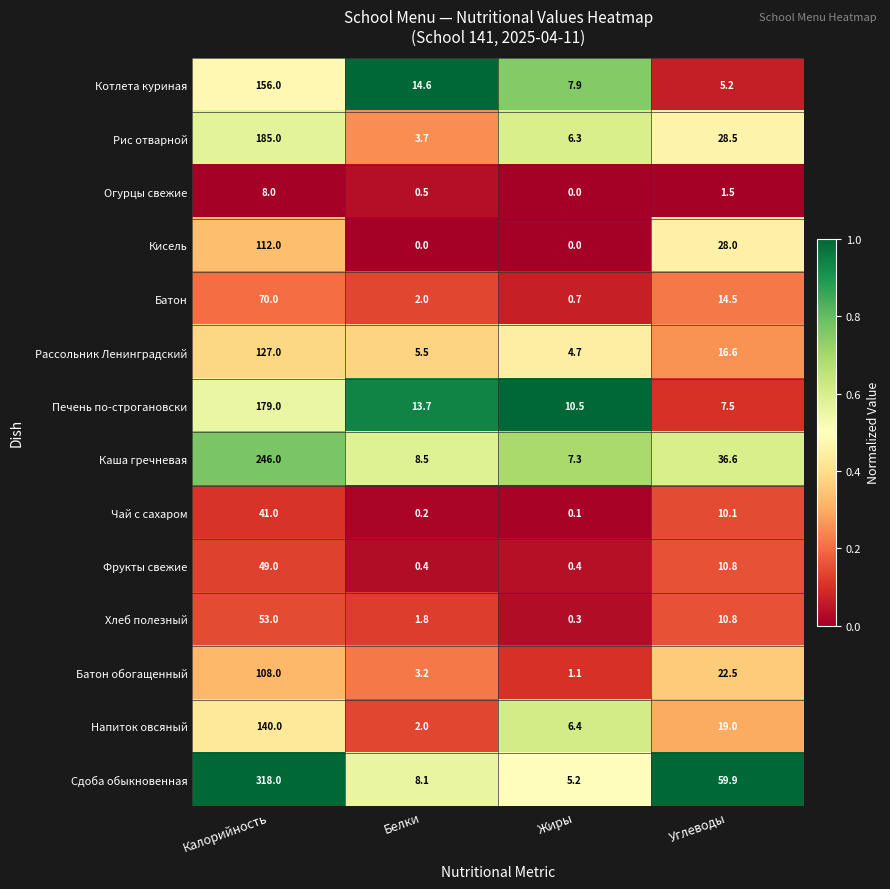

At how many categories does at least one series exceed 0?

4